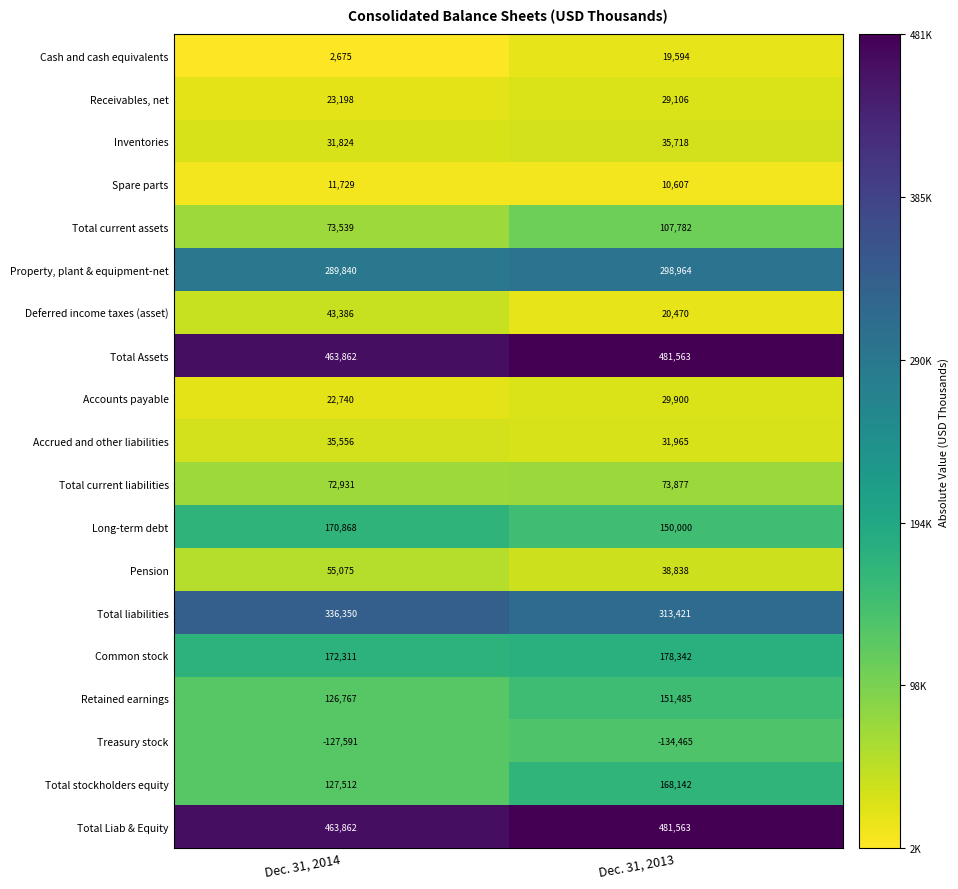

What is the sum of all Accrued and other liabilities values?

67521